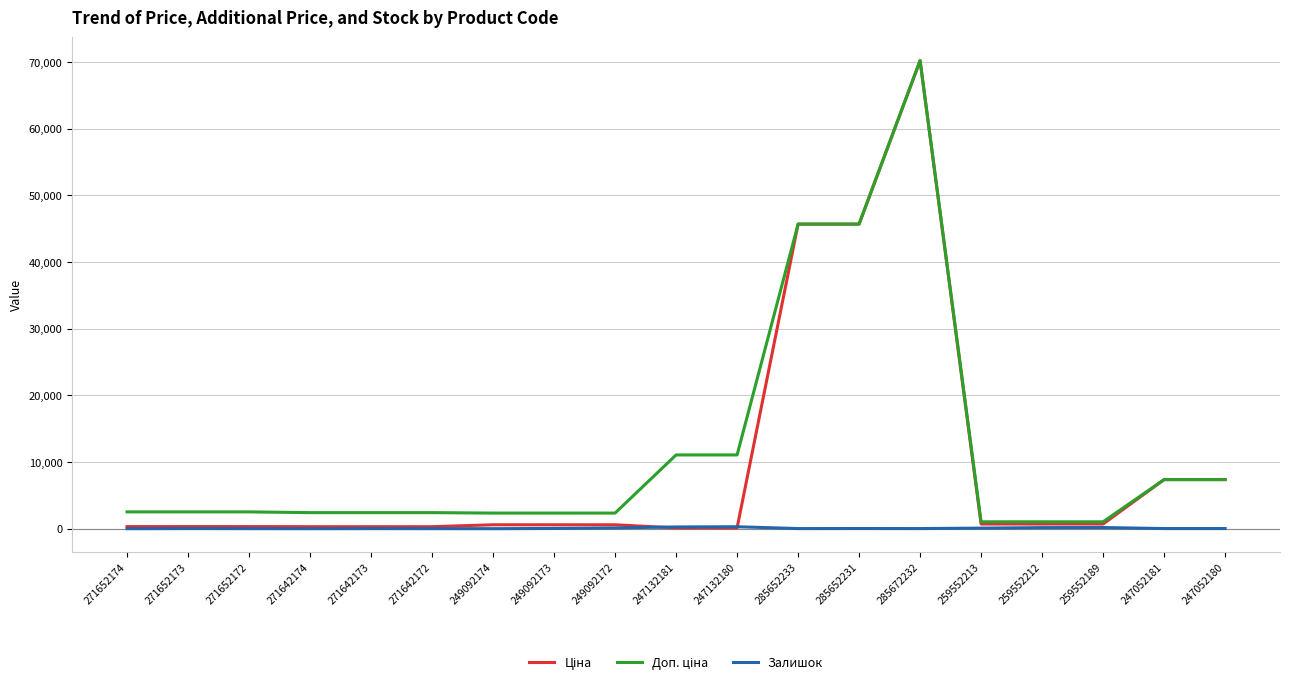

Is it true that Залишок equals 17.0 at 285672232?

True